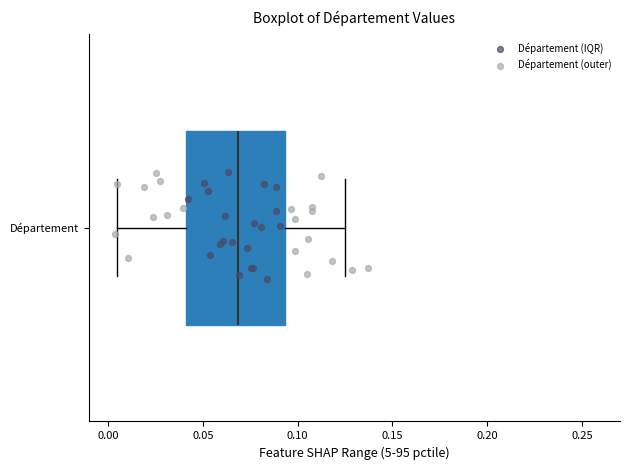

Where does the left whisker of the box for Département end on the x-axis? The values are not printed on the chart, so give them approximately, as read against the axis.

0.005